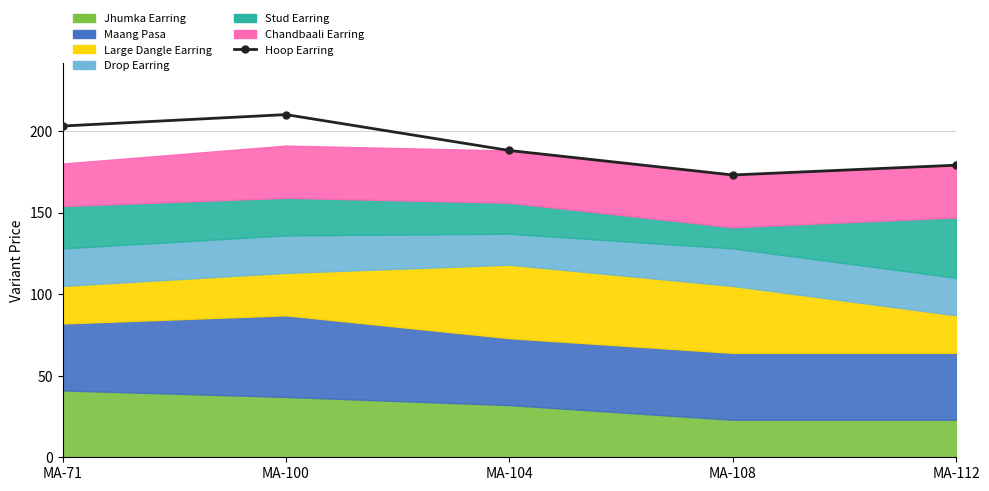

True or false: the data shows 203 at MA-71.

True